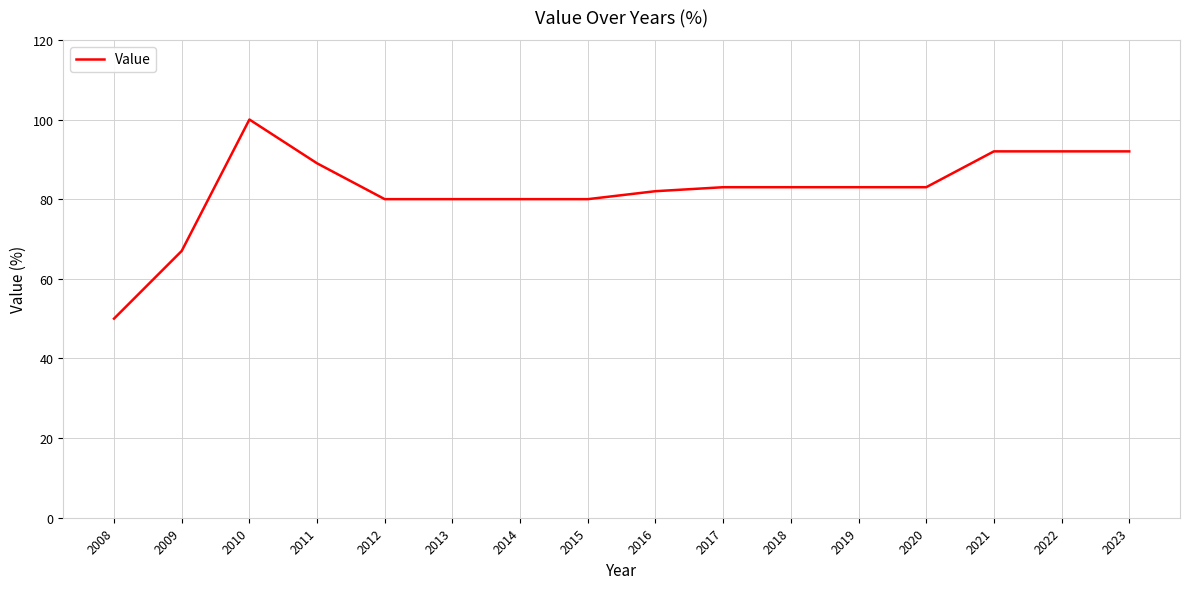

What is the sum of the values at 2022 and 2018?

175